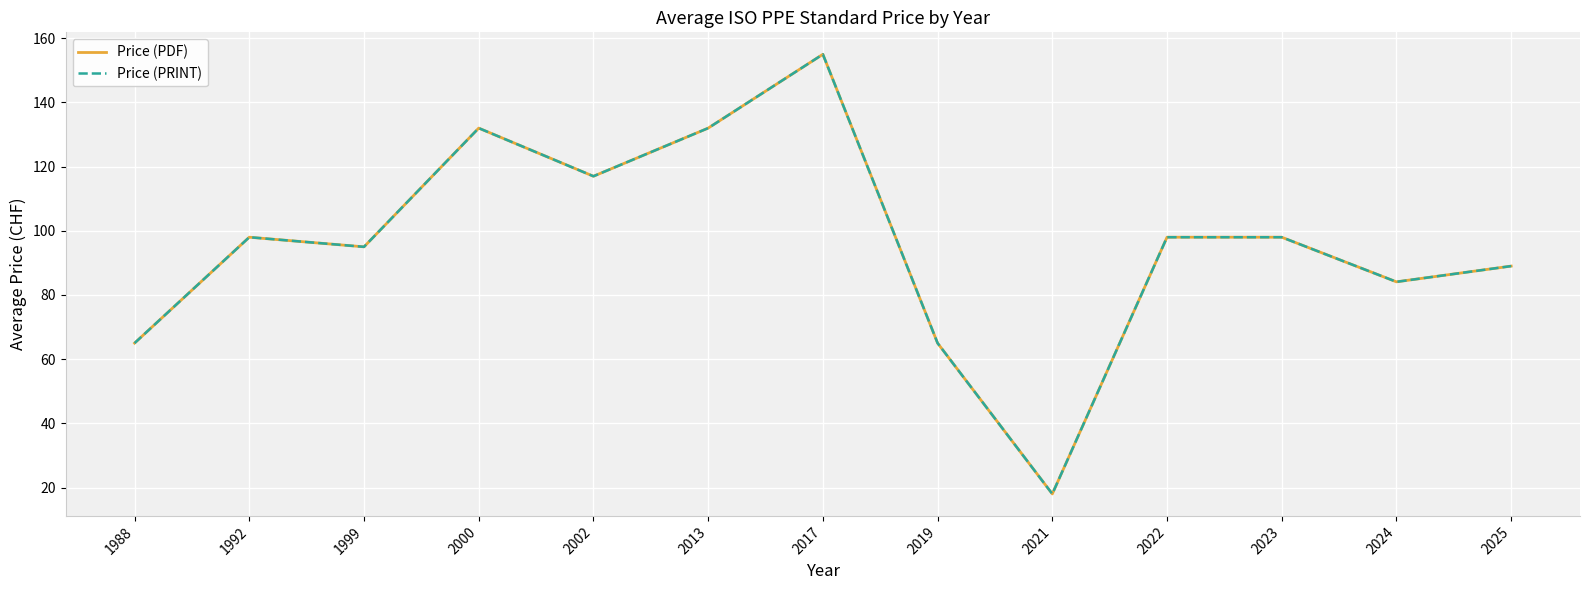

Is it true that Price (PRINT) equals 133.0 at 2025?

False